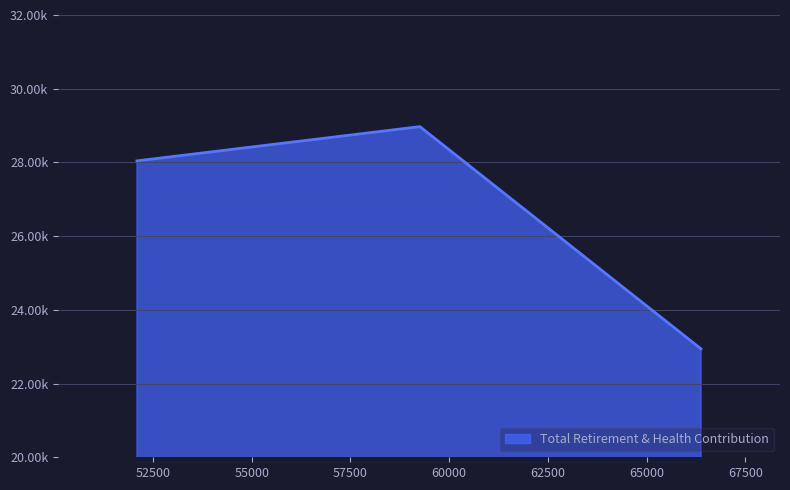

List the labels in order of value, largest first.

59259.0, 52094.0, 66378.0